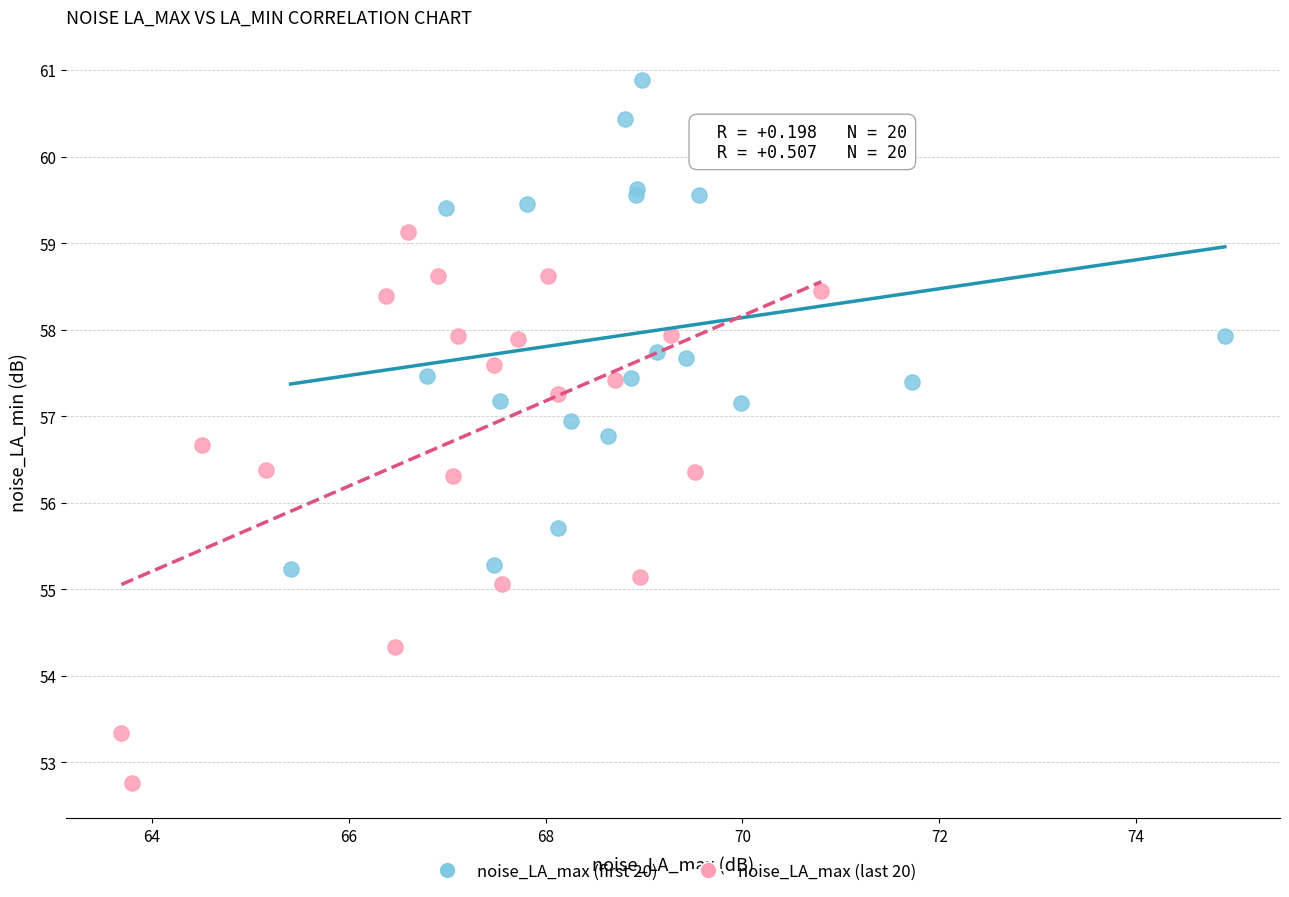

What are all the series names shown in the legend?

noise_LA_max (first 20), noise_LA_max (last 20)